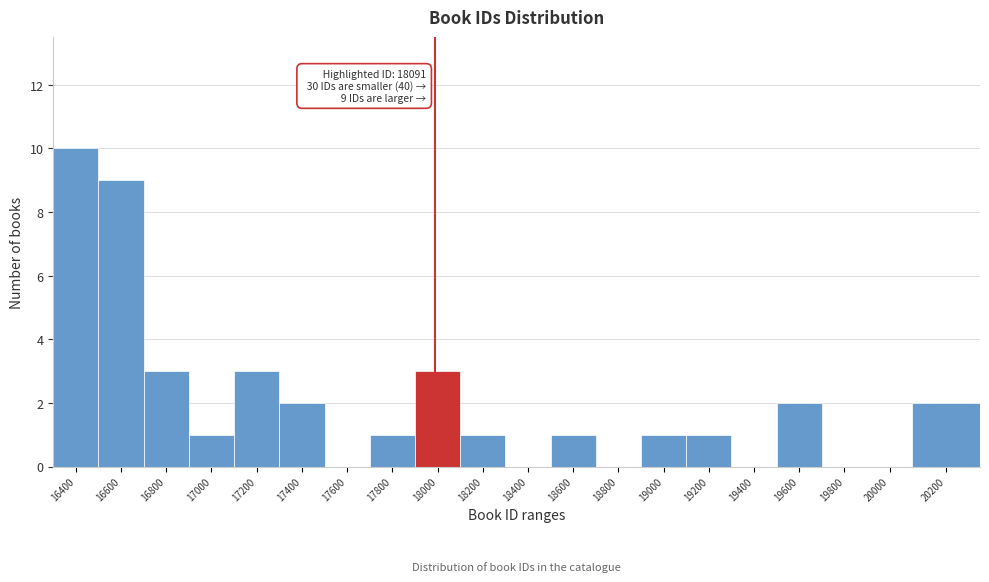

Reading left to right, extract all data points from this chart.

16400=10	16600=9	16800=3	17000=1	17200=3	17400=2	17600=0	17800=1	18000=3	18200=1	18400=0	18600=1	18800=0	19000=1	19200=1	19400=0	19600=2	19800=0	20000=0	20200=2